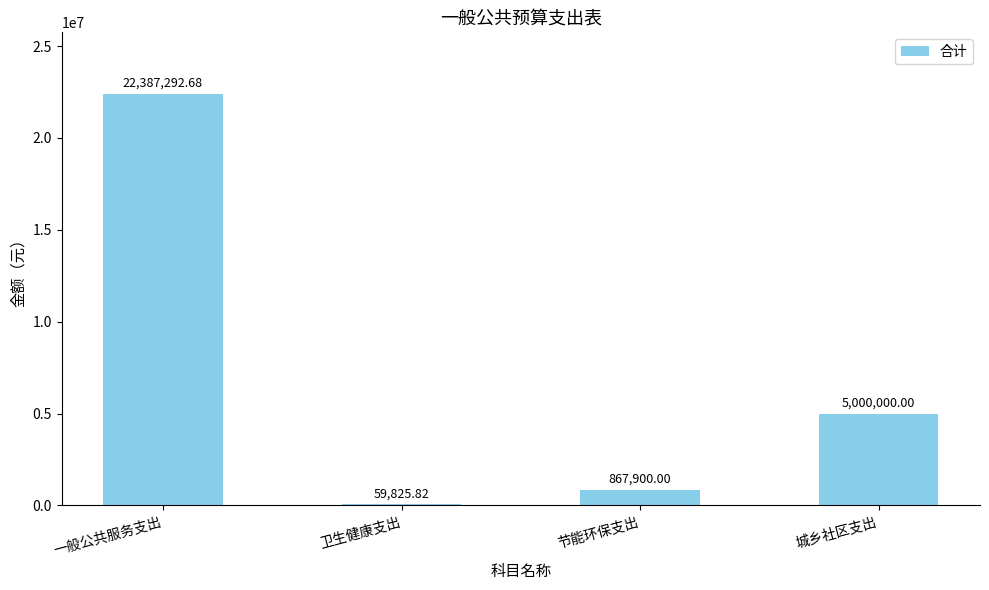

The chart shows a value of 5000000.0 at 城乡社区支出. True or false?

True